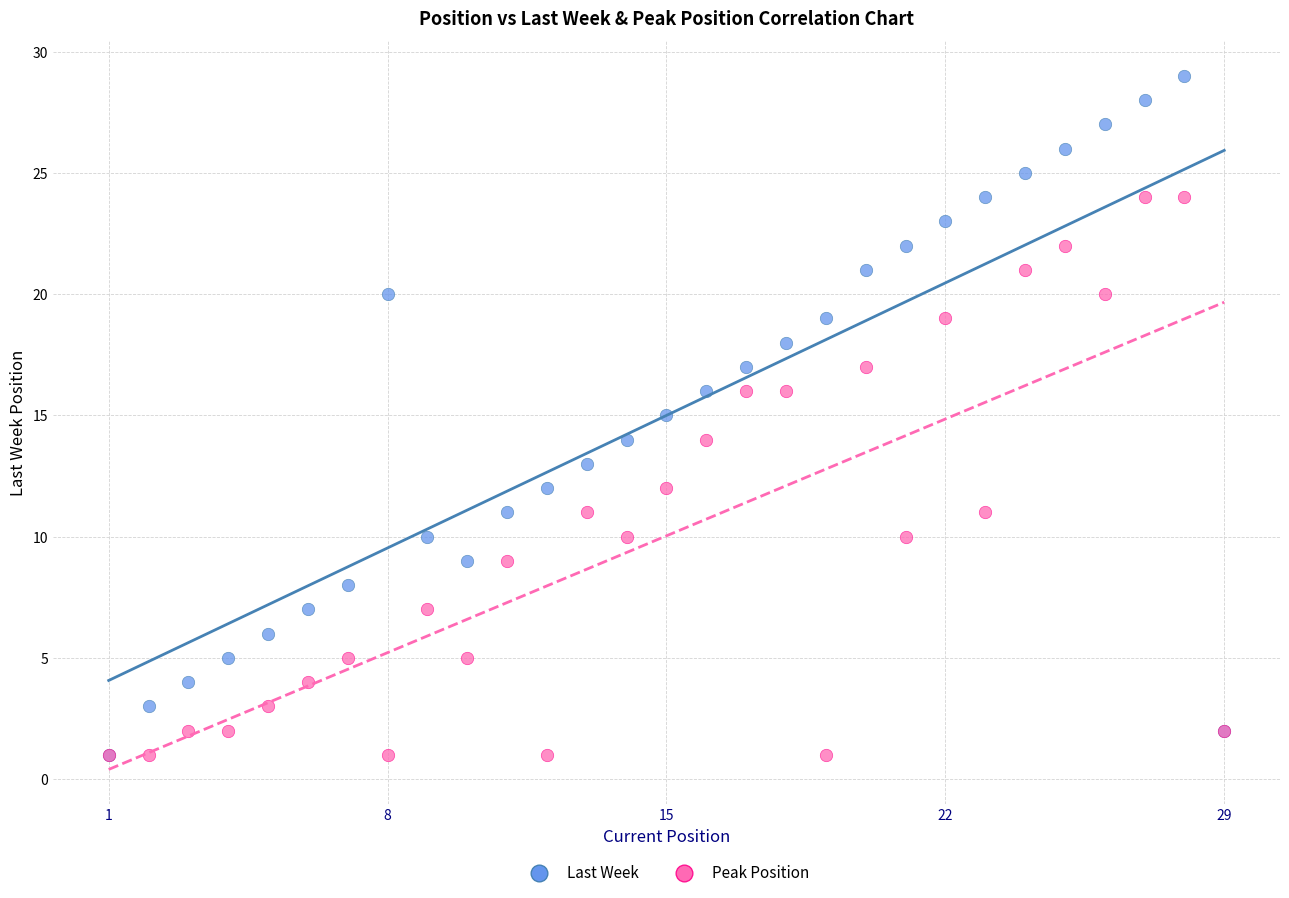

Which series contains the highest Y value?

Last Week